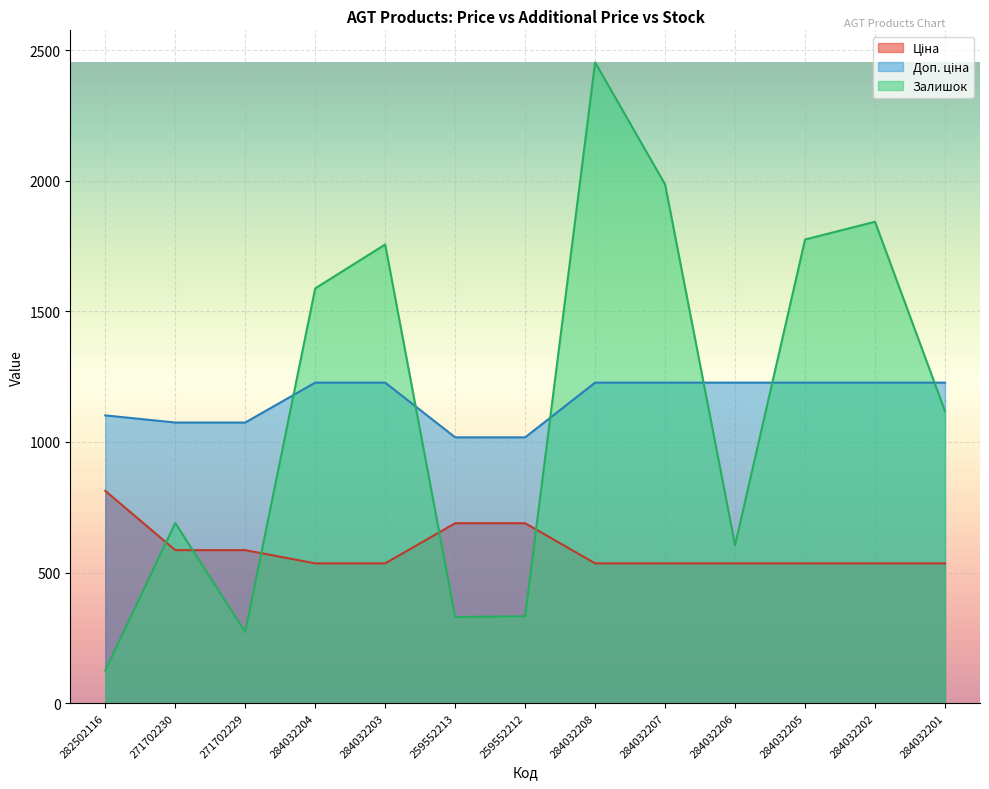

Which series changed the most between 271702230 and 284032202?

Залишок